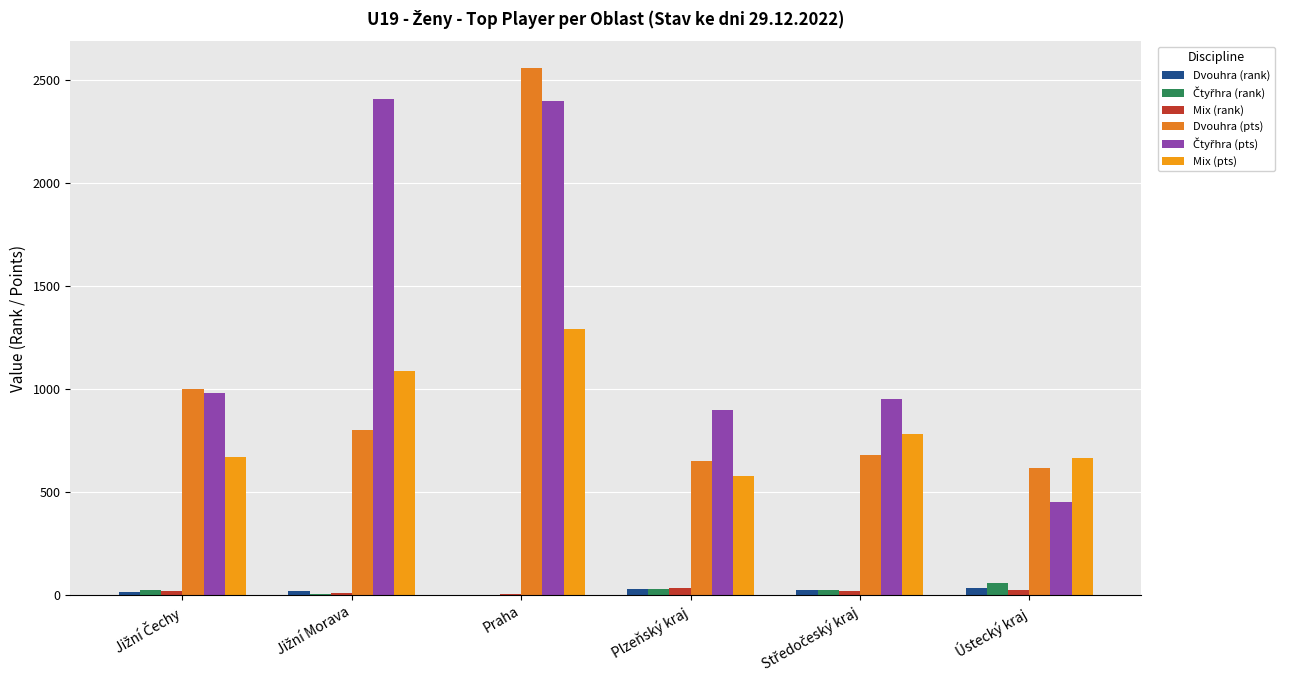

What is the total value across all series at Jižní Morava?

4333